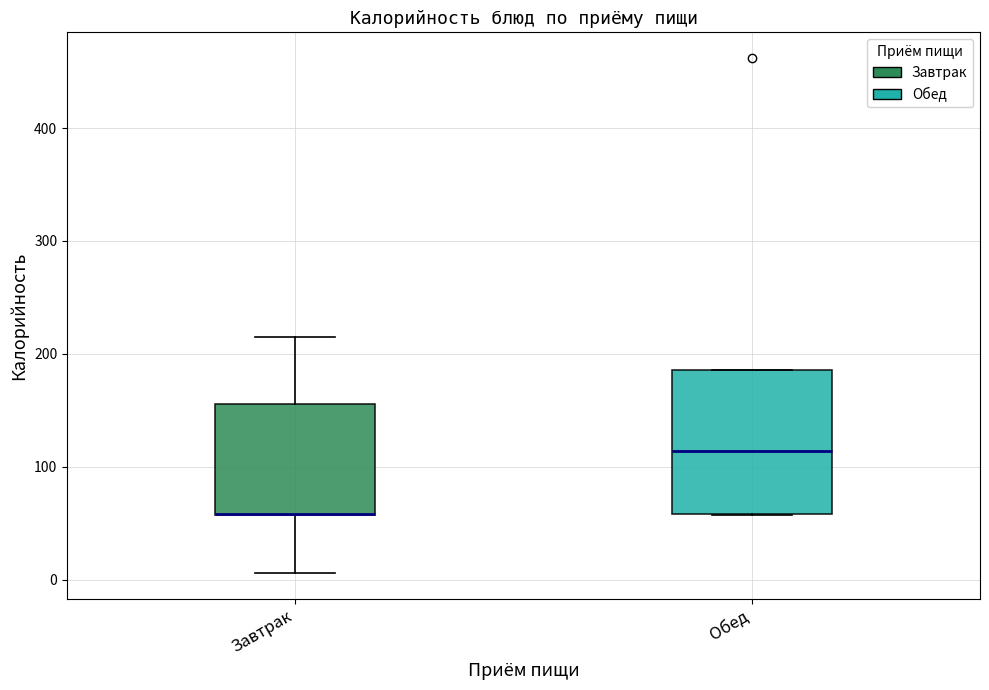

Where does the lower whisker of the box for Завтрак end on the y-axis? The values are not printed on the chart, so give them approximately, as read against the axis.

10